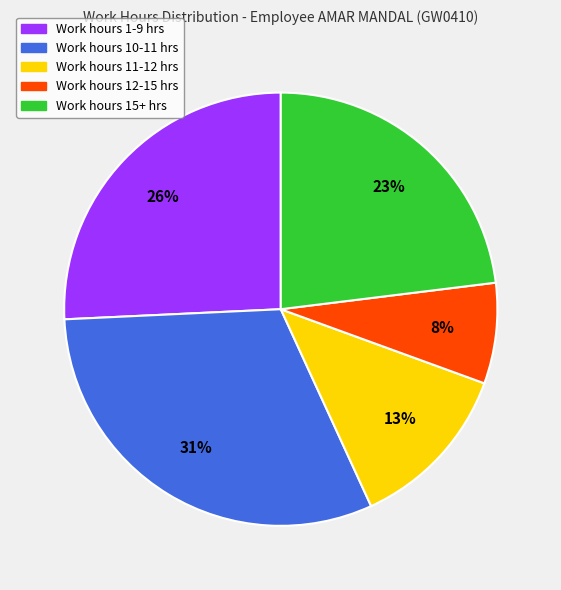

To the nearest percent, what is the average slice percentage?

20%